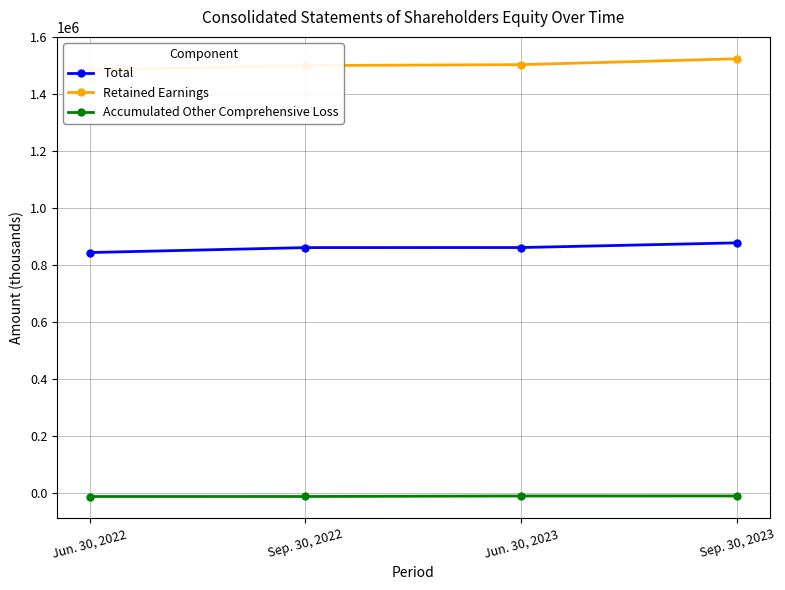

Which category has the highest value across all series?

Sep. 30, 2023